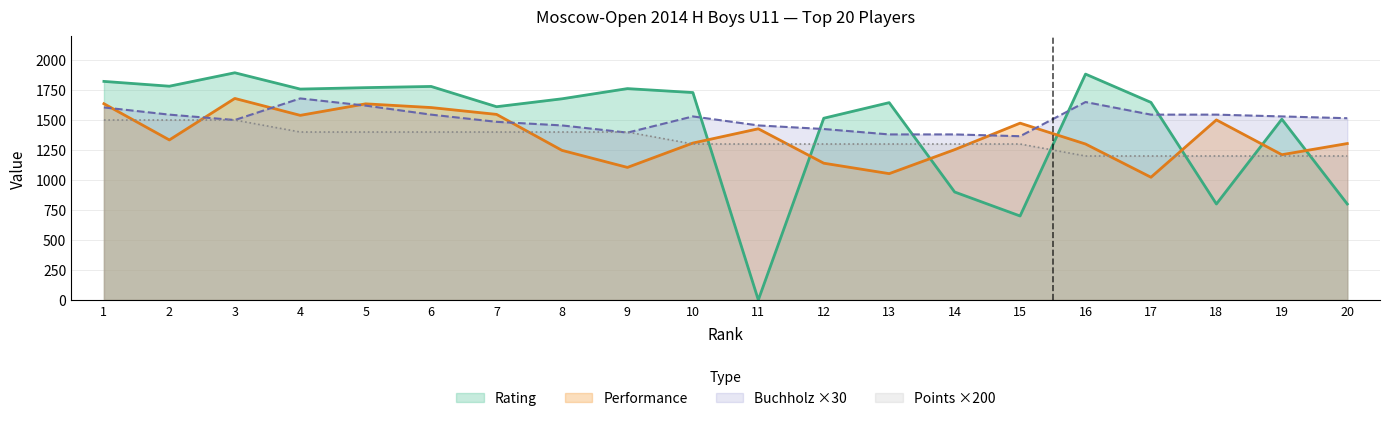

Reading left to right, transcribe all the data shown in this chart.

Rating: 1=1822	2=1782	3=1894	4=1758	5=1770	6=1780	7=1611	8=1677	9=1762	10=1729	11=0	12=1515	13=1645	14=900	15=700	16=1883	17=1647	18=800	19=1507	20=800
Performance: 1=1636	2=1334	3=1680	4=1539	5=1635	6=1604	7=1547	8=1247	9=1105	10=1308	11=1427	12=1140	13=1053	14=1253	15=1474	16=1300	17=1023	18=1501	19=1211	20=1304
Buchholz: 1=1605	2=1545	3=1500	4=1680	5=1620	6=1545	7=1485	8=1455	9=1395	10=1530	11=1455	12=1425	13=1380	14=1380	15=1365	16=1650	17=1545	18=1545	19=1530	20=1515
Points: 1=1500	2=1500	3=1500	4=1400	5=1400	6=1400	7=1400	8=1400	9=1400	10=1300	11=1300	12=1300	13=1300	14=1300	15=1300	16=1200	17=1200	18=1200	19=1200	20=1200